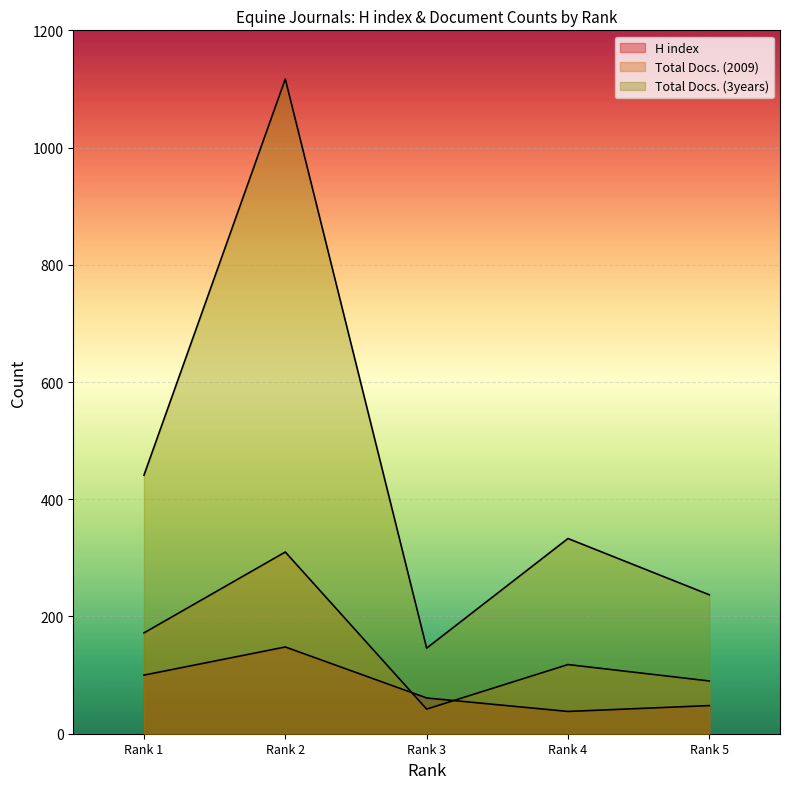

Does the chart display data point markers on the line(s)?

No